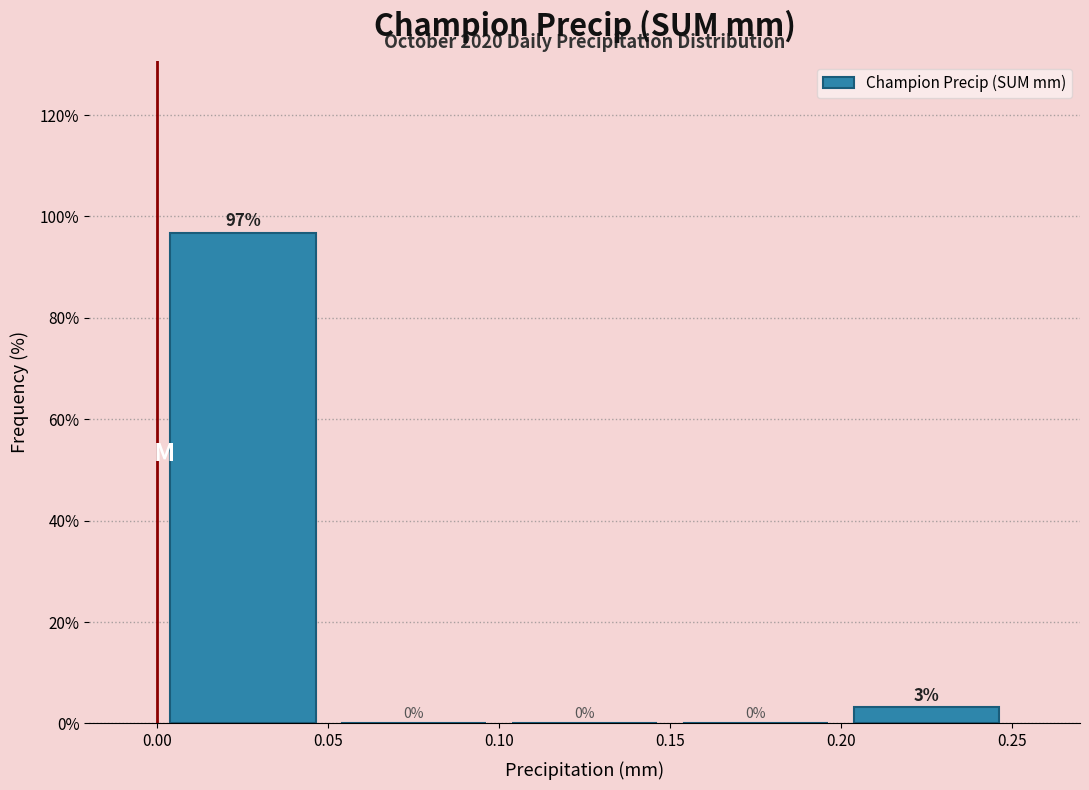

Over which range of the x-axis is the bar tallest?

0.00 to 0.05